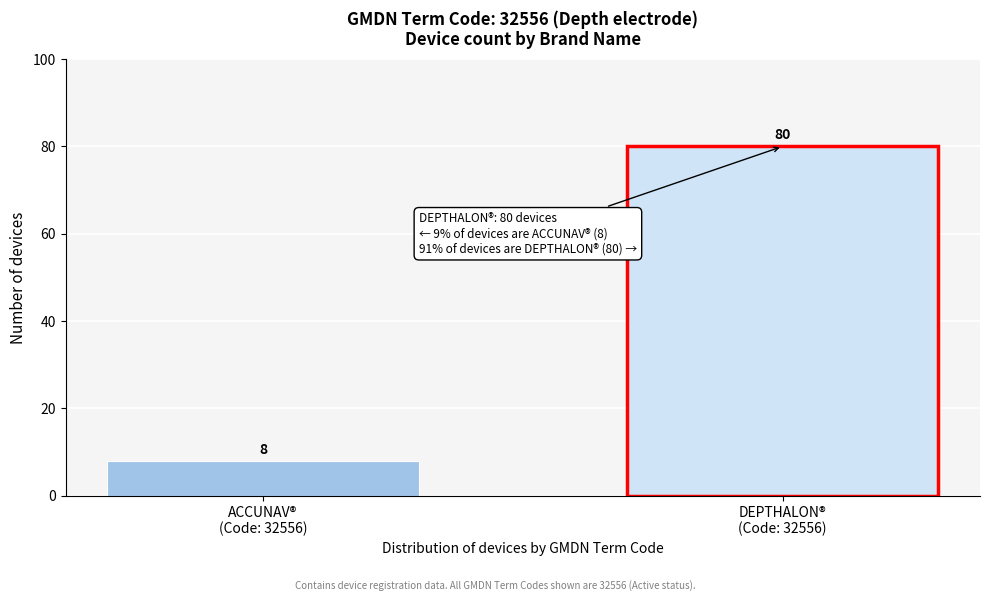

Reading left to right, transcribe all the data shown in this chart.

8	80